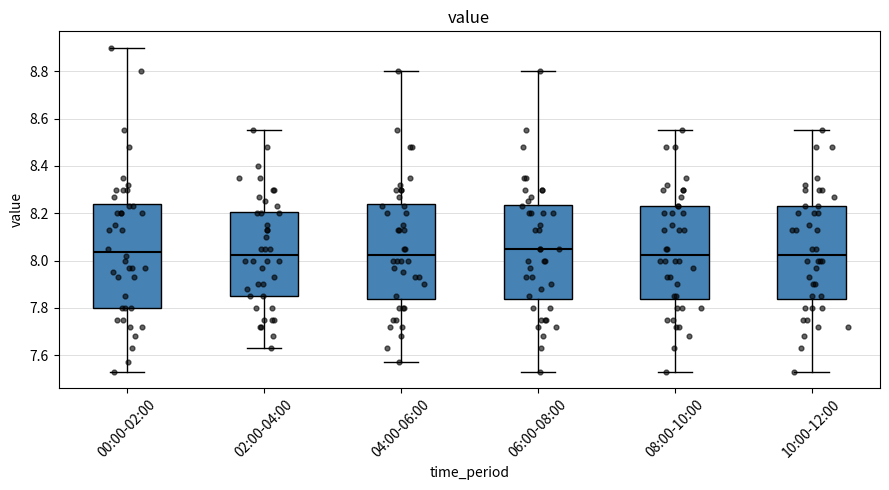

Comparing the boxes themselves (not the whiskers), which one is the tallest?

00:00-02:00